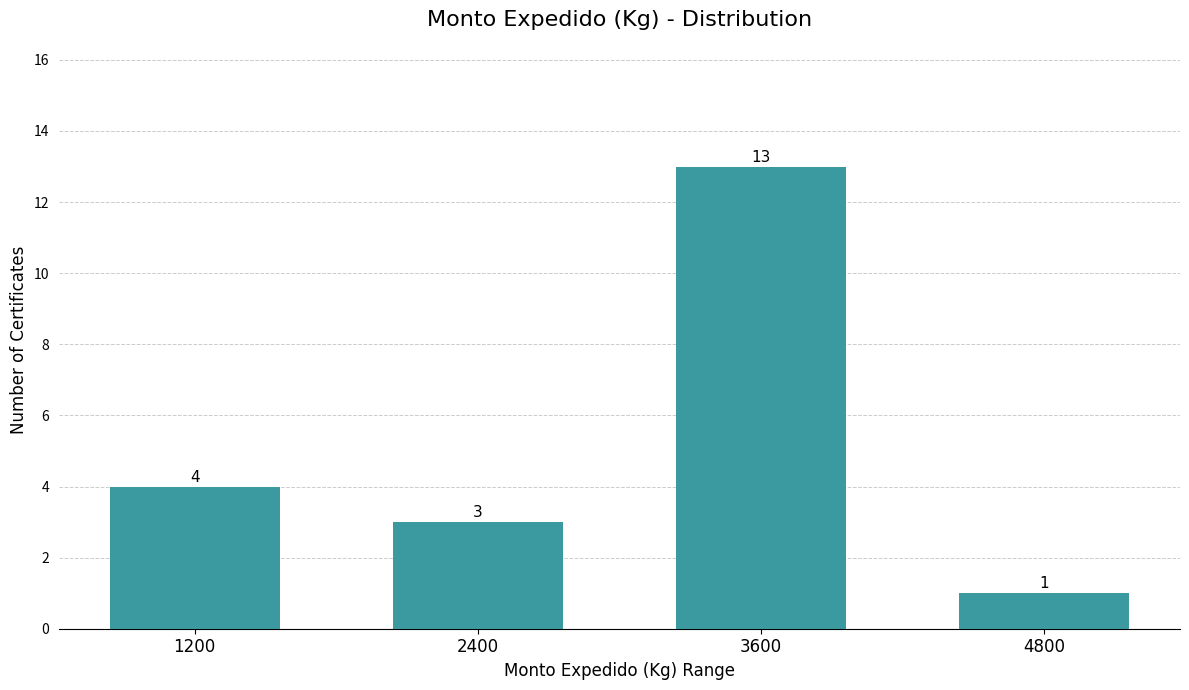

Reading right to left, what are all the values shown in this chart?

1	13	3	4